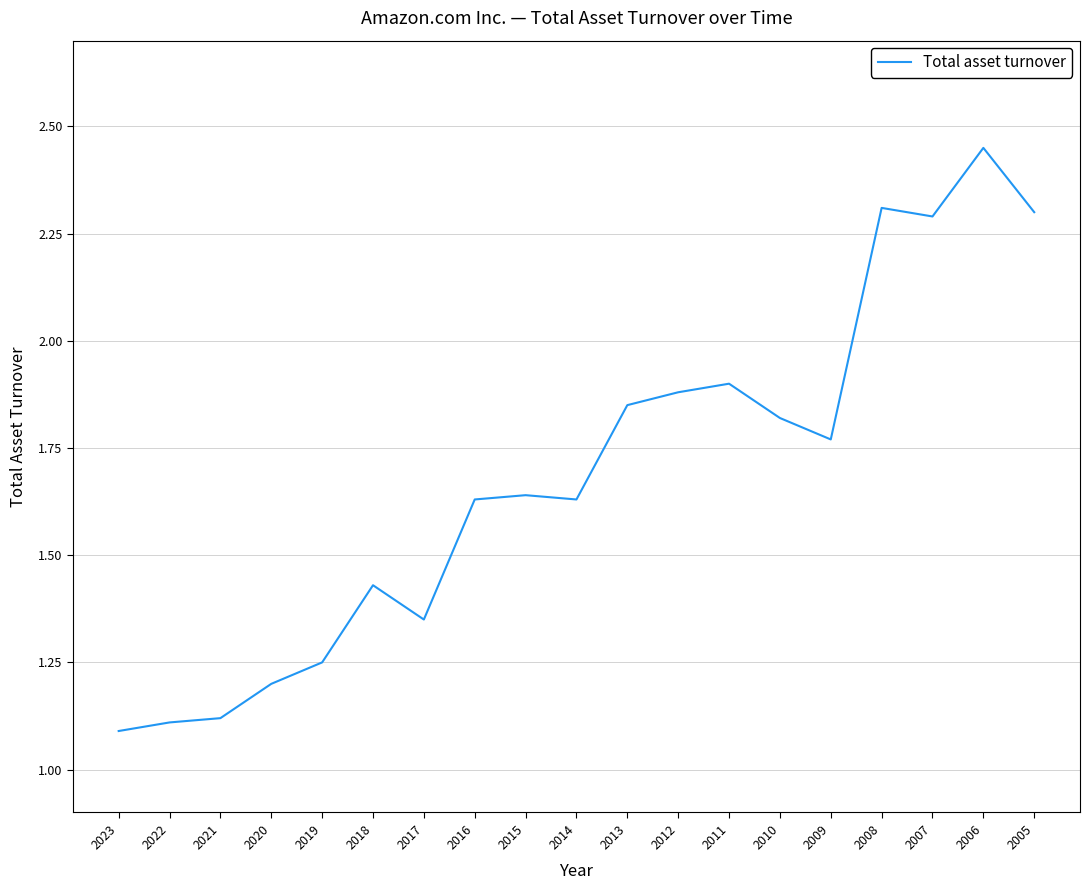

What is the difference between the values at 2010 and 2021?

0.7